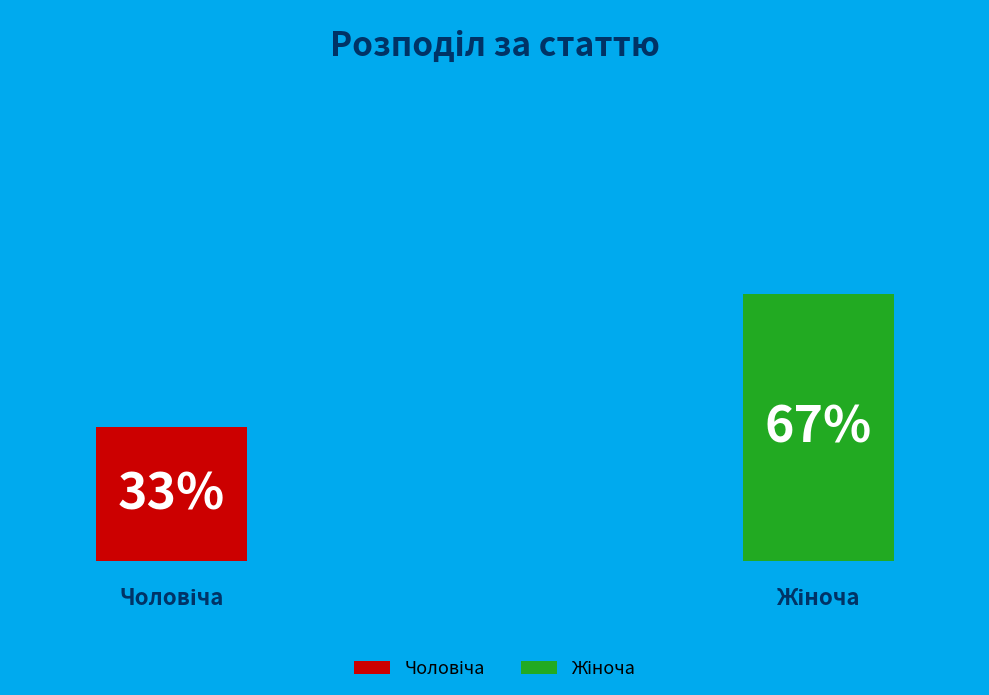

The Жіноча slice represents 55% of the pie. True or false?

False